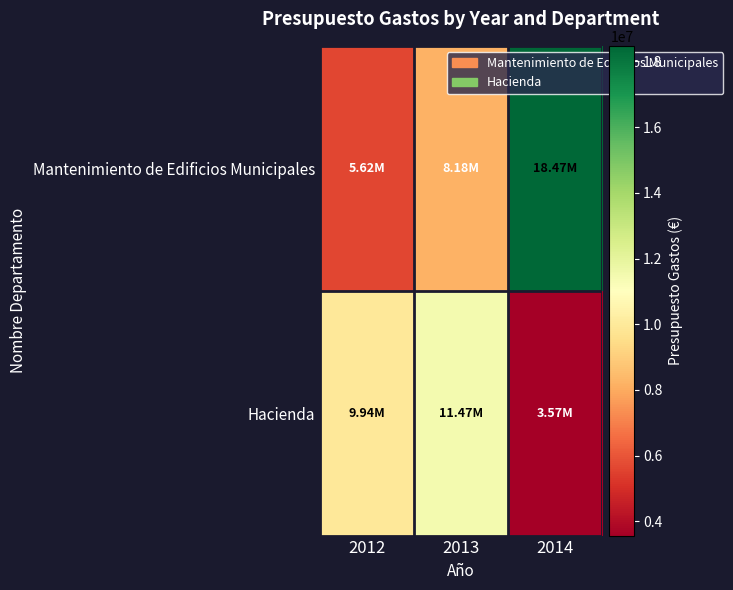

How many categories are shown in the chart?

3